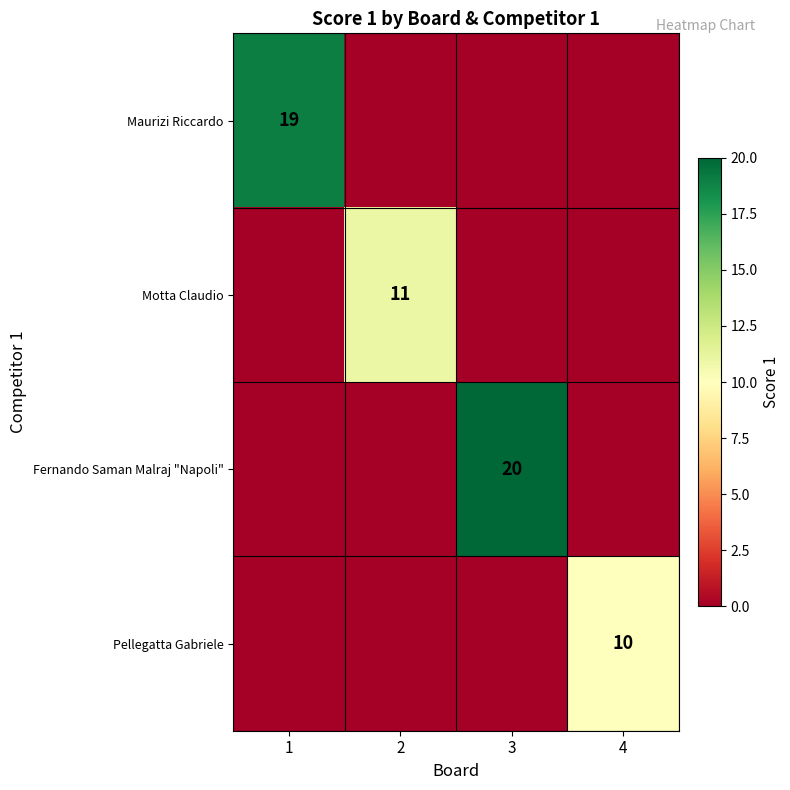

The Pellegatta Gabriele series shows 17 at 4. True or false?

False